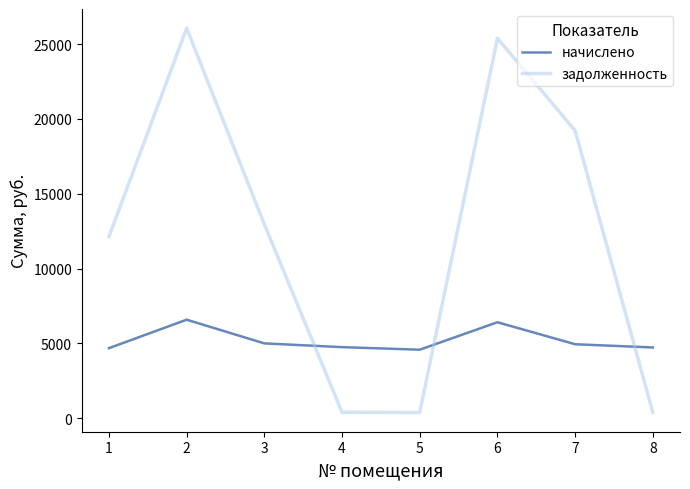

Does the chart display data point markers on the line(s)?

No